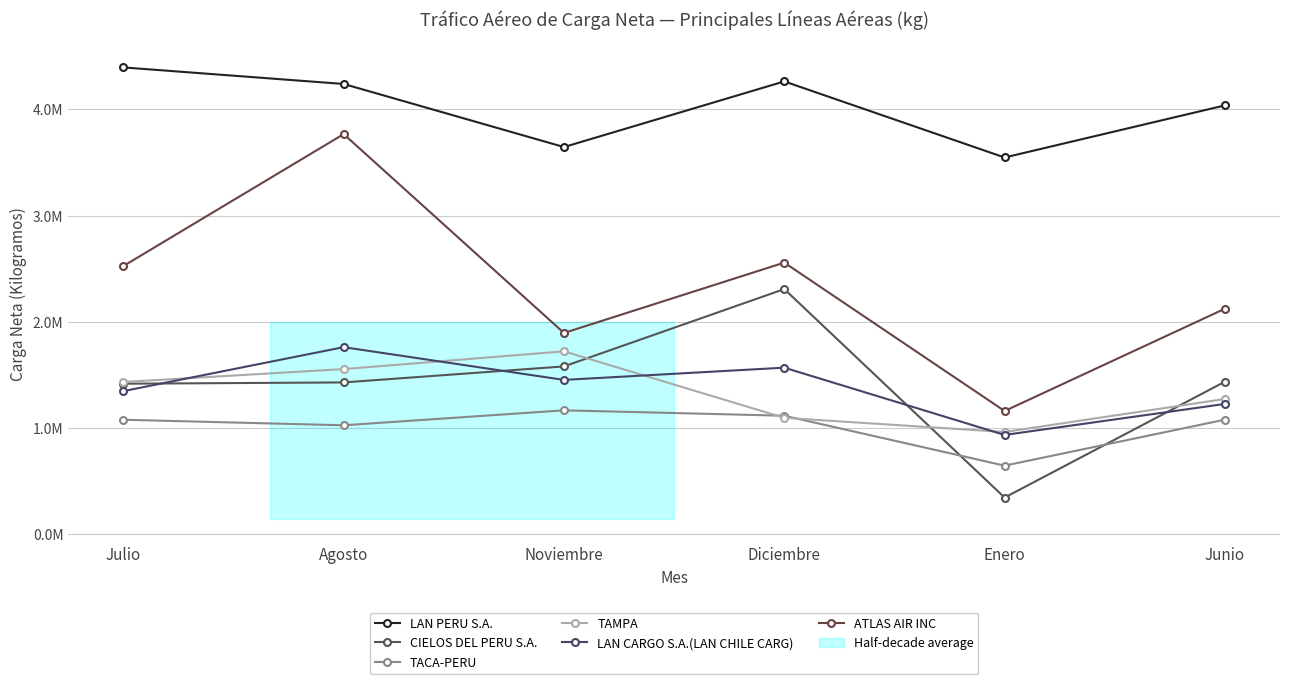

What is the difference between the second highest and minimum values in the TAMPA series?

592386